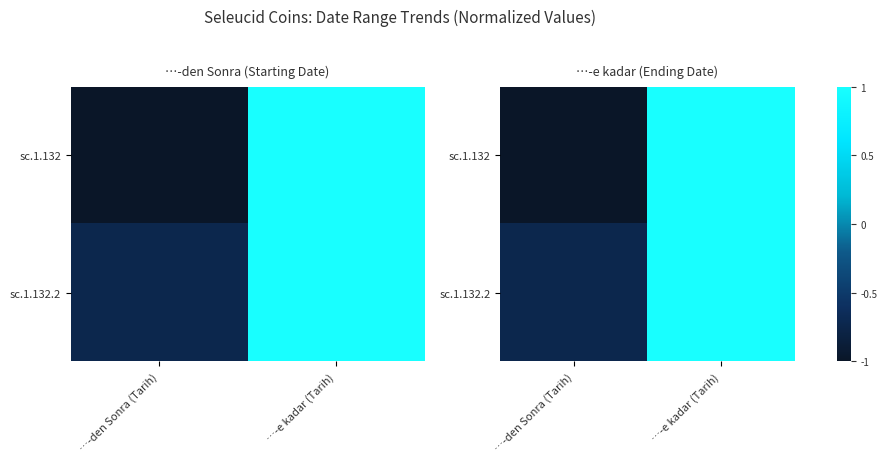

The sc.1.132.2 series shows -0.7 at …-den Sonra (Tarih). True or false?

True